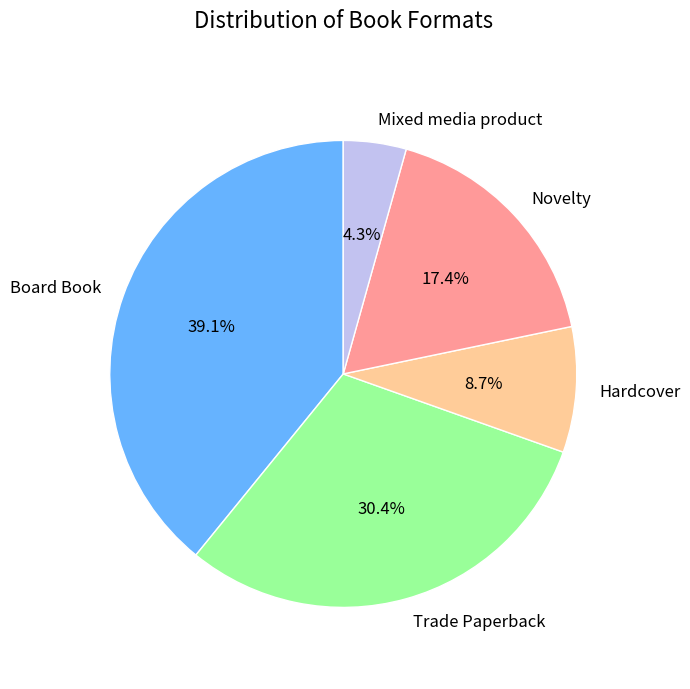

To the nearest percent, what is the combined percentage of Hardcover and Novelty?

26%